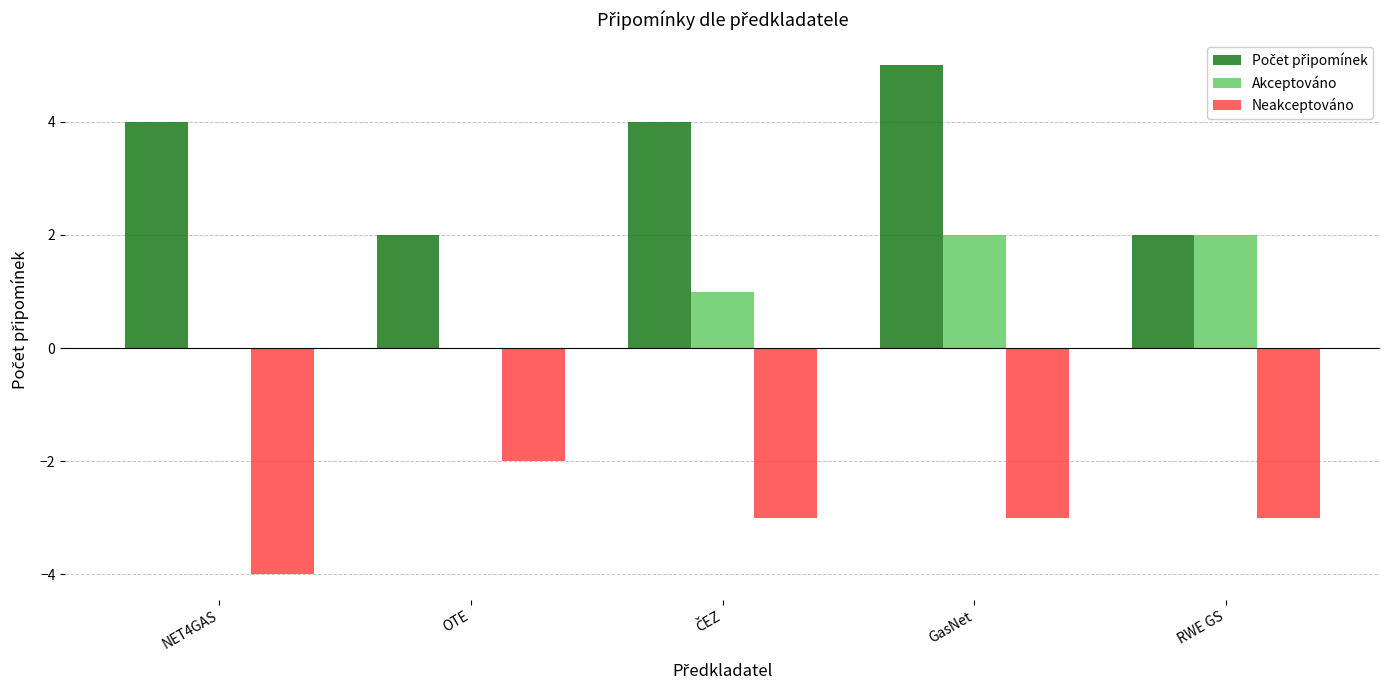

What is the total value across all series at GasNet?

4